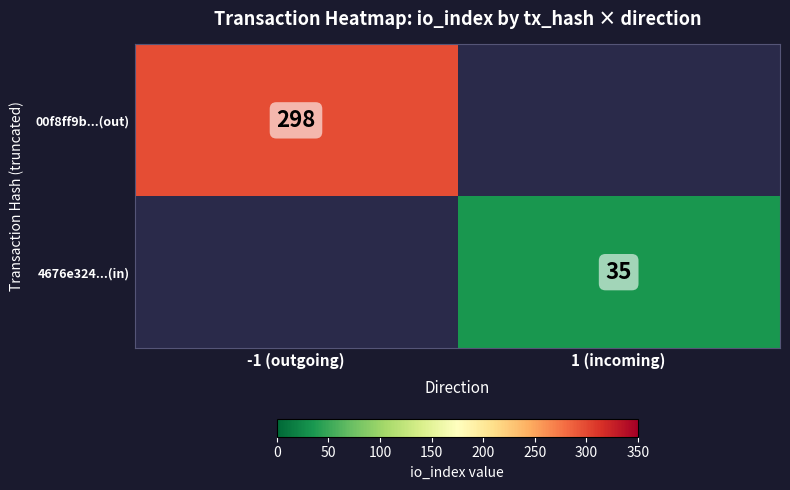

Which label corresponds to the largest value in the chart?

-1 (outgoing)